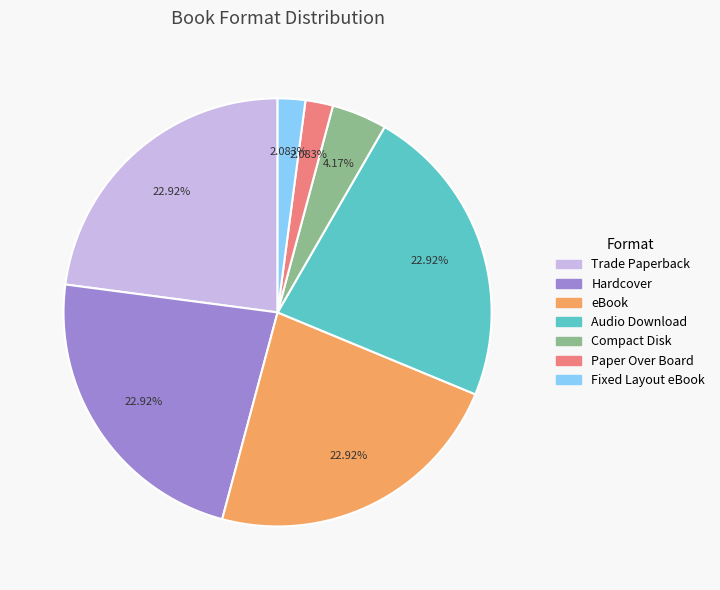

Do Compact Disk and eBook together represent more than half of the pie?

No